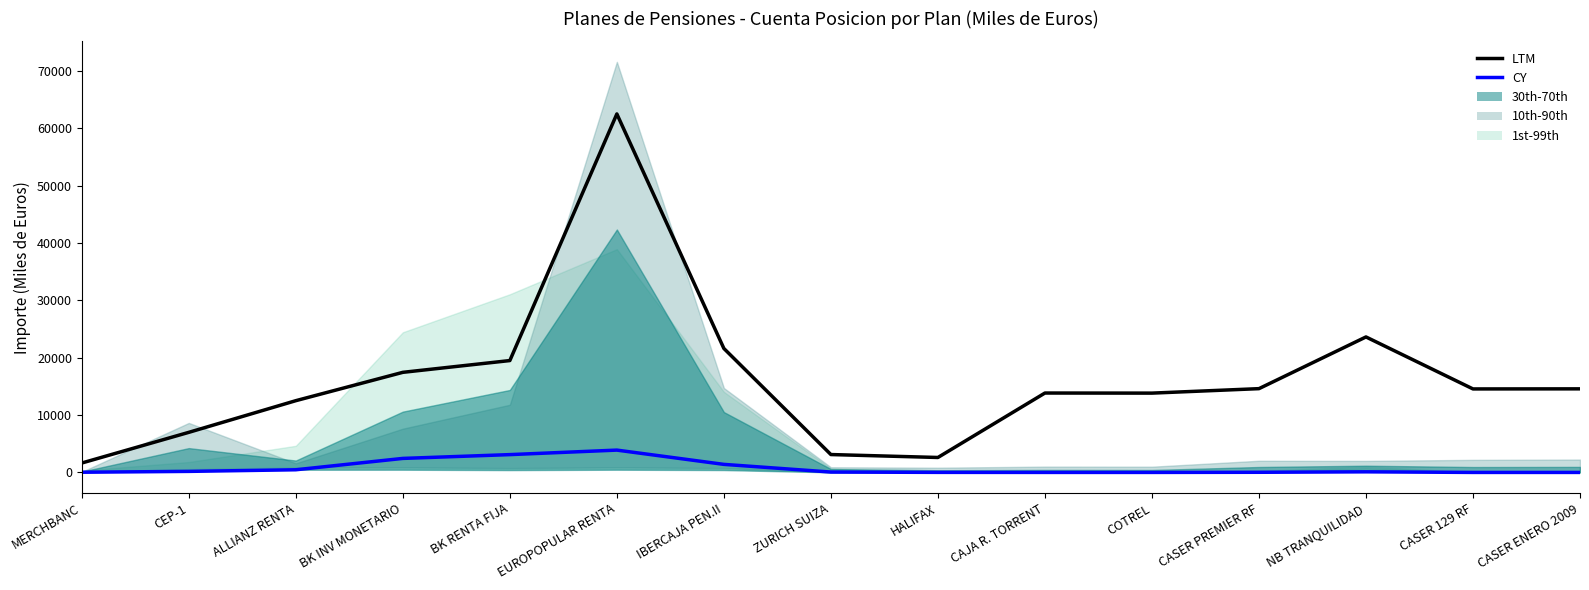

Is it true that CY equals 154.9 at NB TRANQUILIDAD?

False